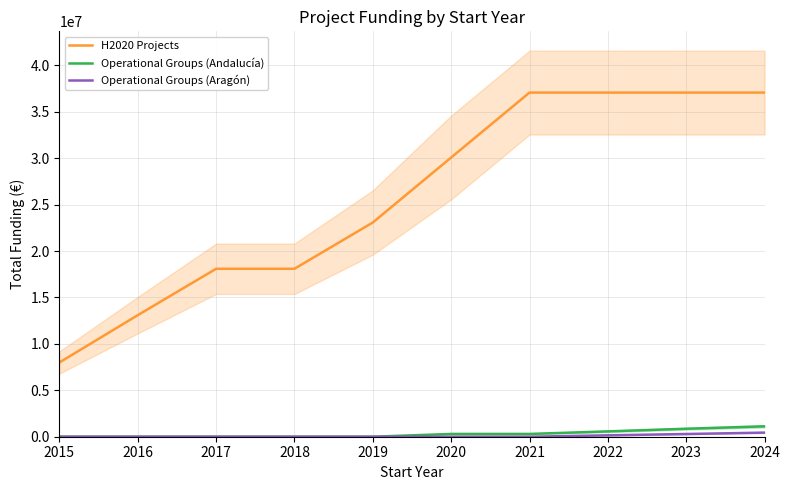

At which category is the sum across all series the highest?

2024